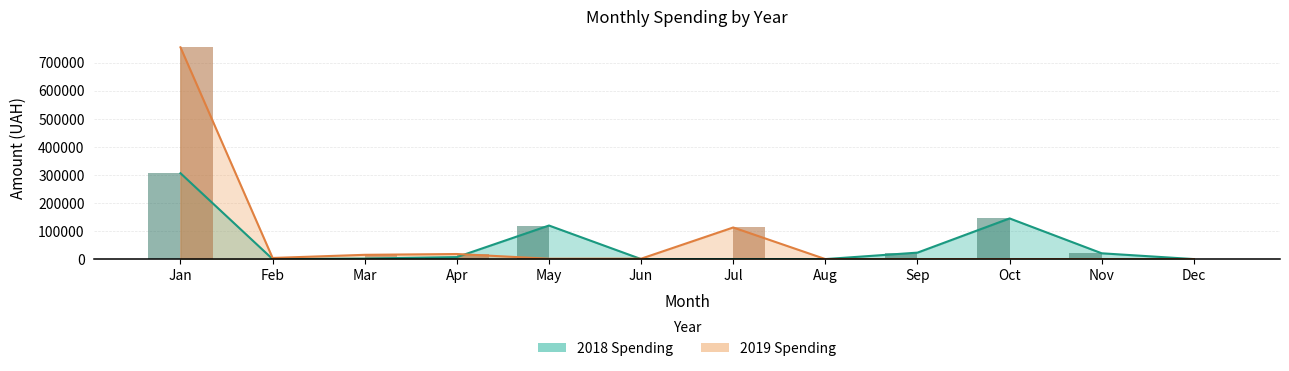

Reading left to right, list all the values displayed in this chart.

2018 Monthly: 306195.0	0.0	1840.6	7050.4	119689.2	0.0	0.0	0.0	23024.0	144992.5	20625.0	0.0
2019 Monthly: 755157.7	3992.9	15222.5	18091.4	1188.0	1380.0	112725.8	0.0	0.0	0.0	0.0	0.0